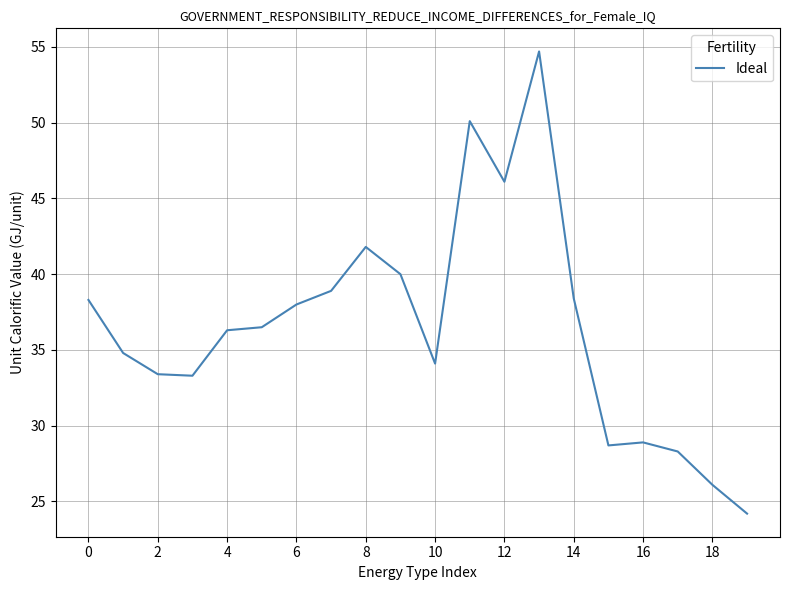

What is the maximum value shown in the chart?

54.7